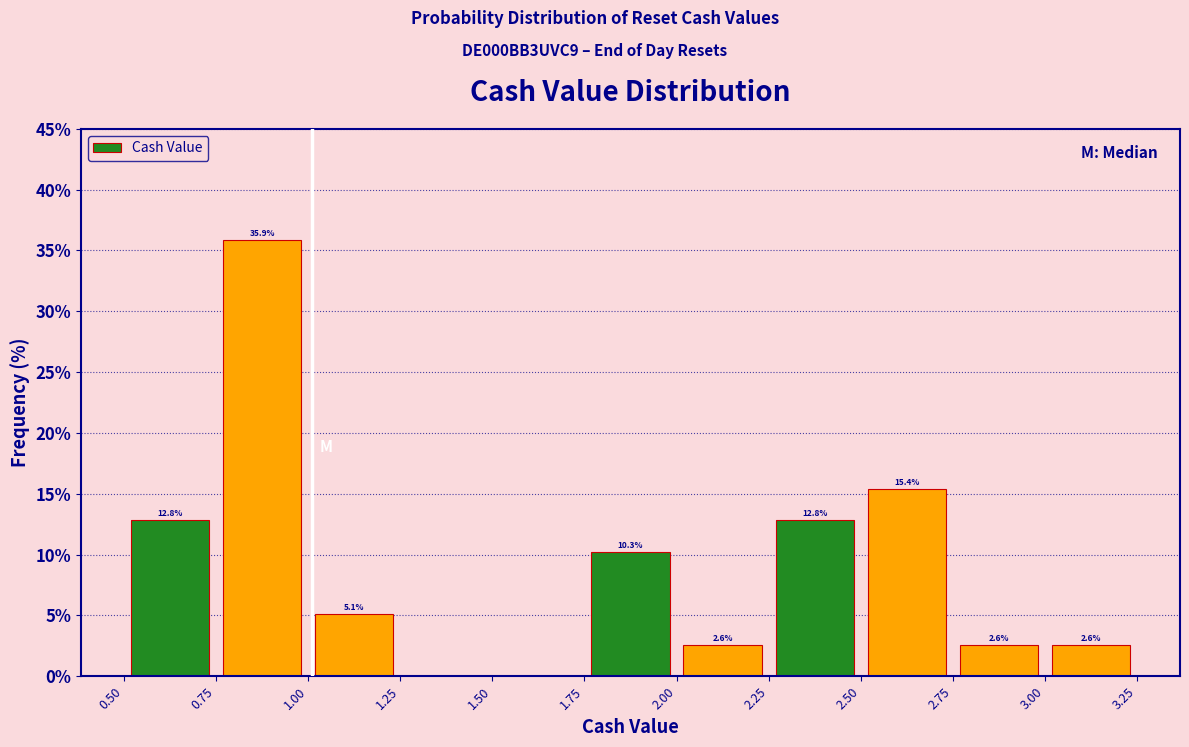

Which range on the x-axis has the tallest bar?

0.75 to 1.00